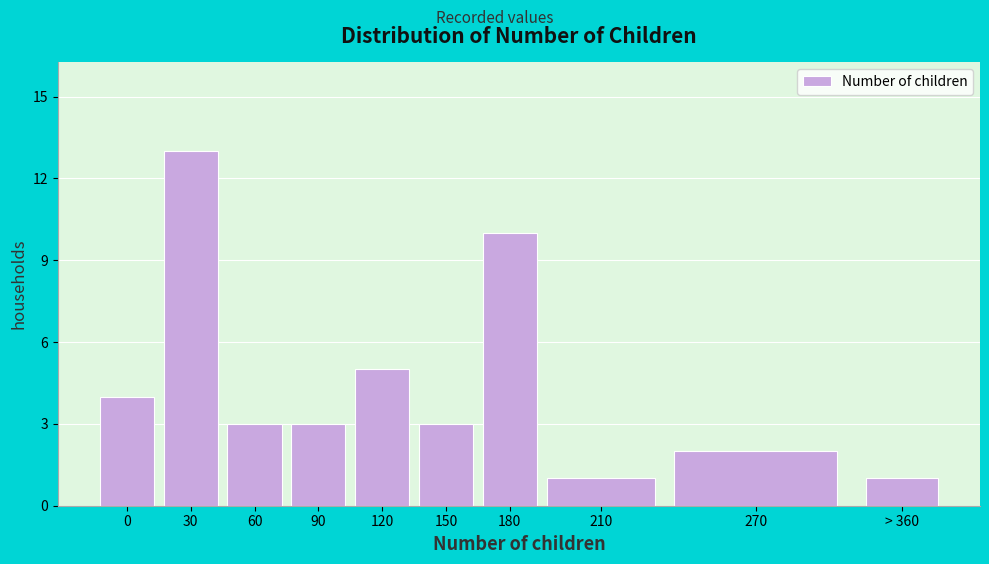

Reading right to left, what are all the values shown in this chart?

1	2	1	10	3	5	3	3	13	4